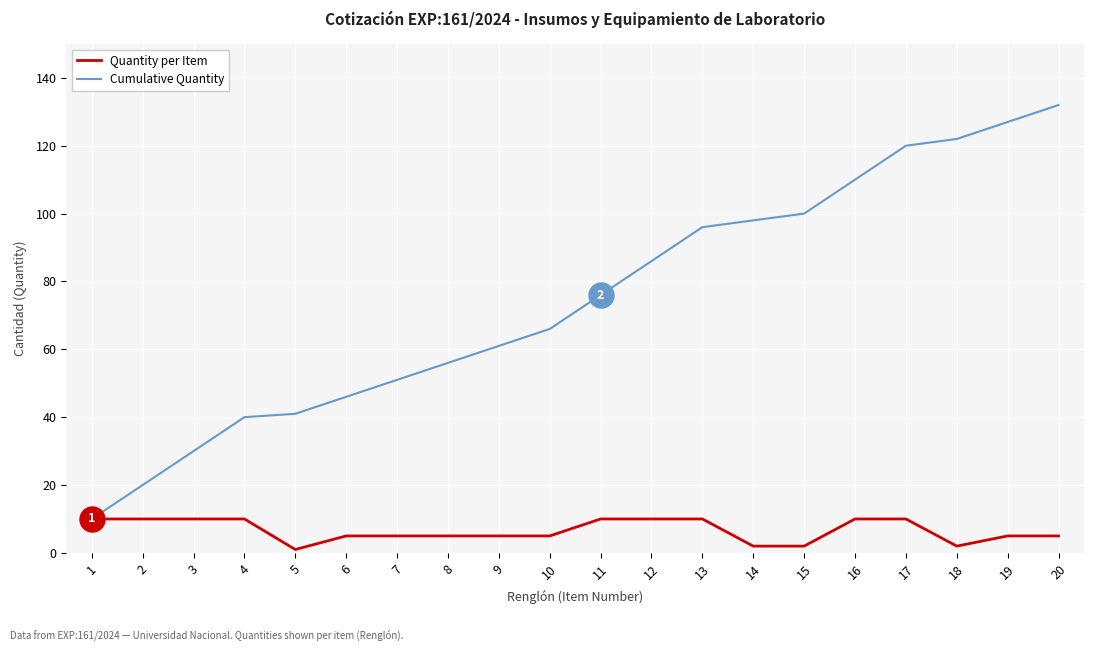

Reading right to left, transcribe all the data shown in this chart.

Quantity per Item: 20=5	19=5	18=2	17=10	16=10	15=2	14=2	13=10	12=10	11=10	10=5	9=5	8=5	7=5	6=5	5=1	4=10	3=10	2=10	1=10
Cumulative Quantity: 20=132	19=127	18=122	17=120	16=110	15=100	14=98	13=96	12=86	11=76	10=66	9=61	8=56	7=51	6=46	5=41	4=40	3=30	2=20	1=10